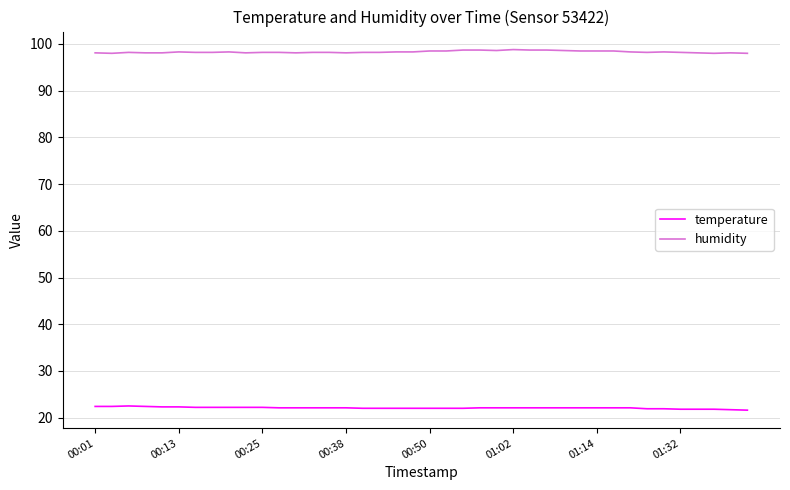

What is the greatest value displayed?

98.8